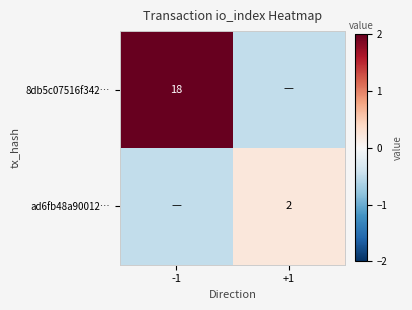

The value of ad6fb48a90012… at +1 is 2.0. True or false?

True